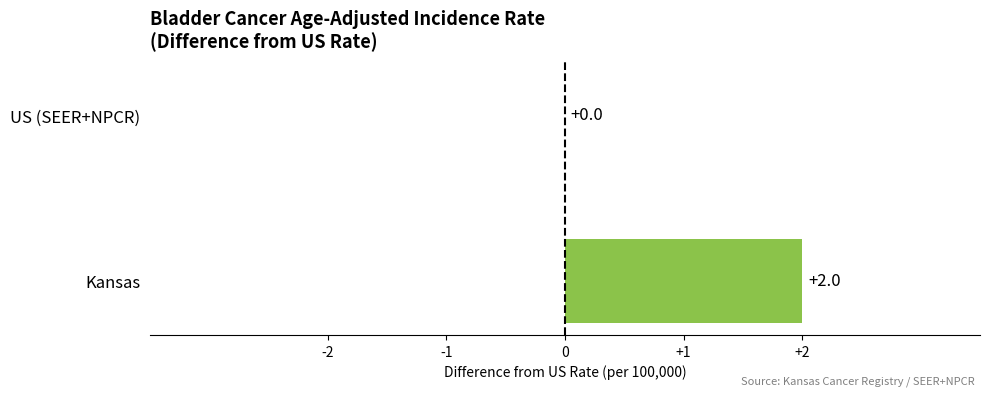

What is the sum of all values?

2